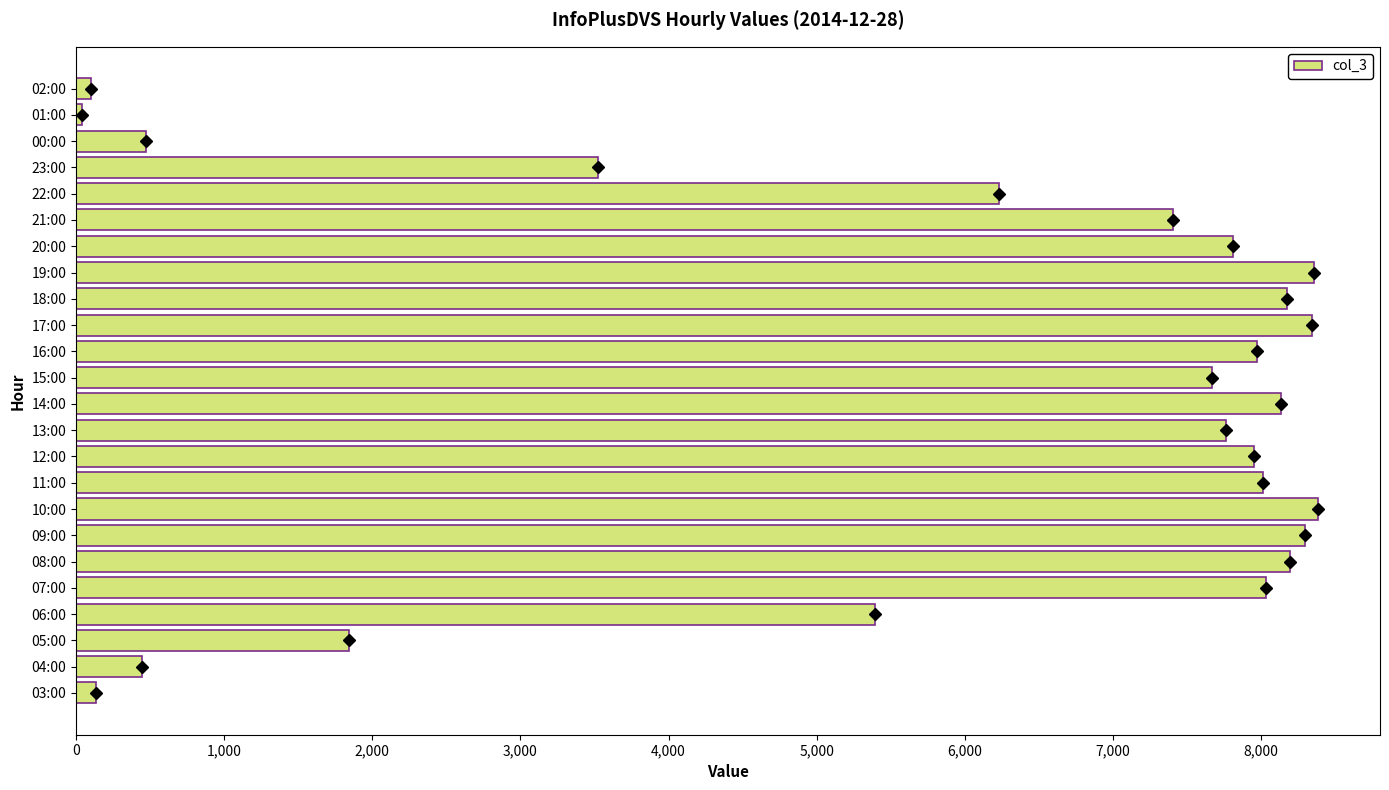

Where is the data nearest to the value 4210?

23:00